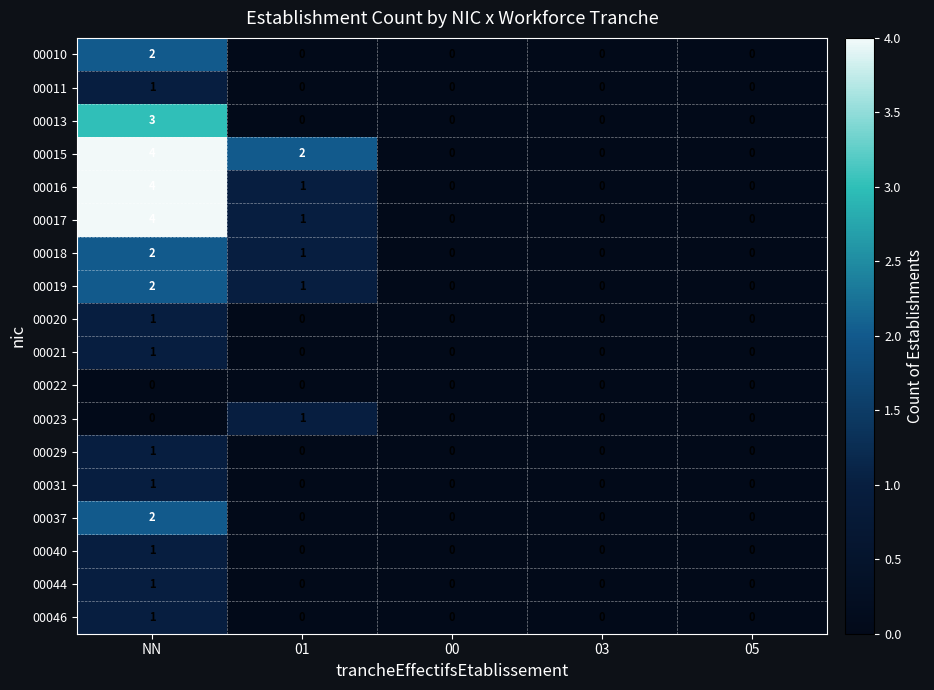

Which series changed the most between 01 and 03?

00015